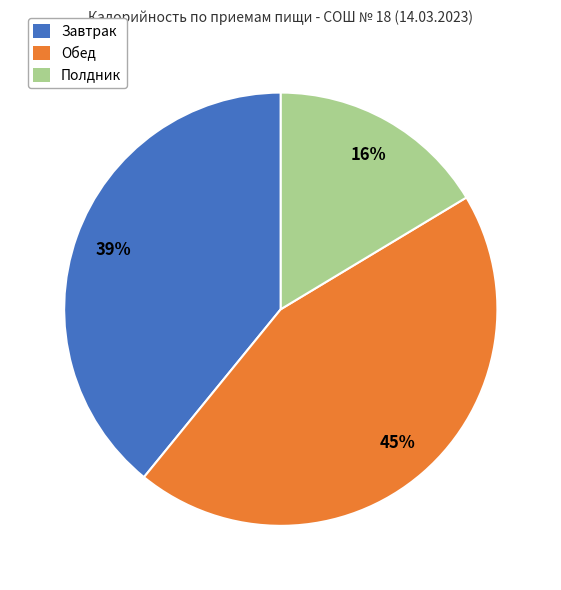

What is the smallest slice in the pie chart?

Полдник